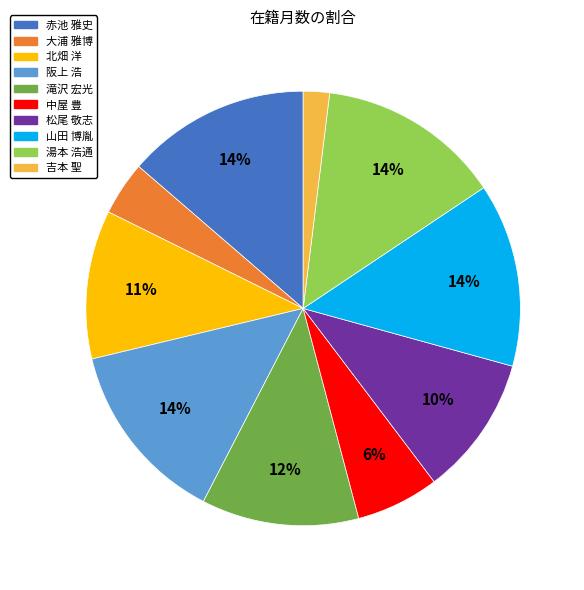

How many segments does this pie chart have?

10